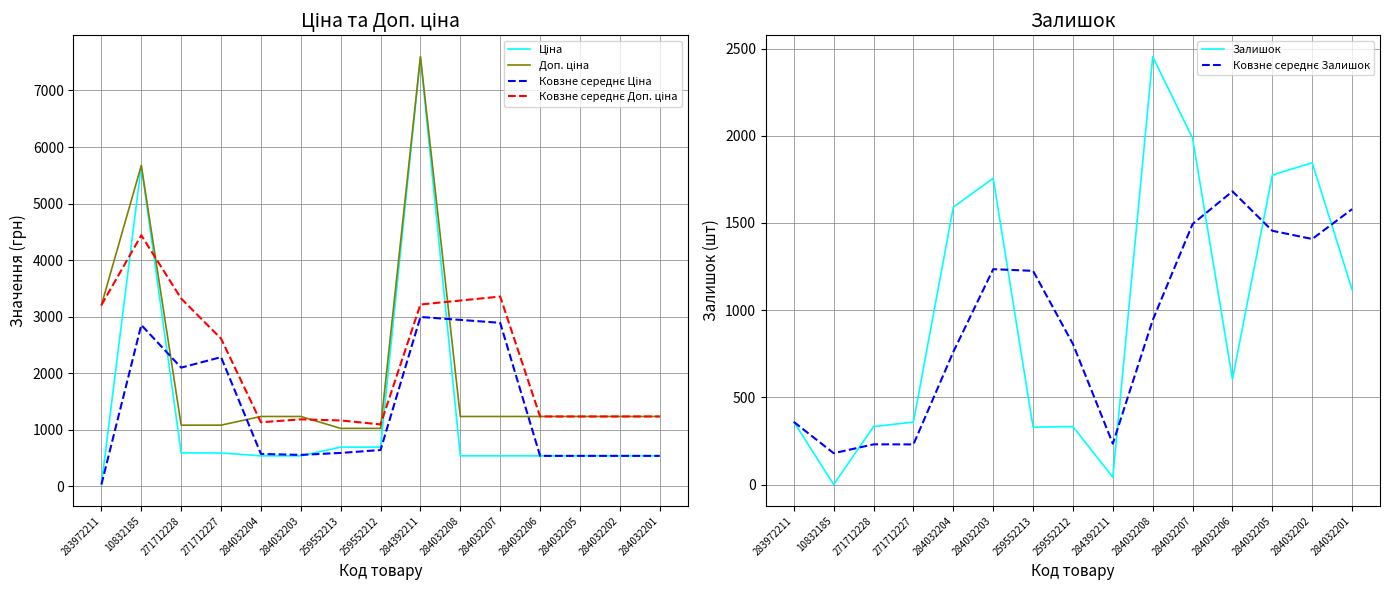

What is the spread (max minus min) of values at 284032202?

1306.0